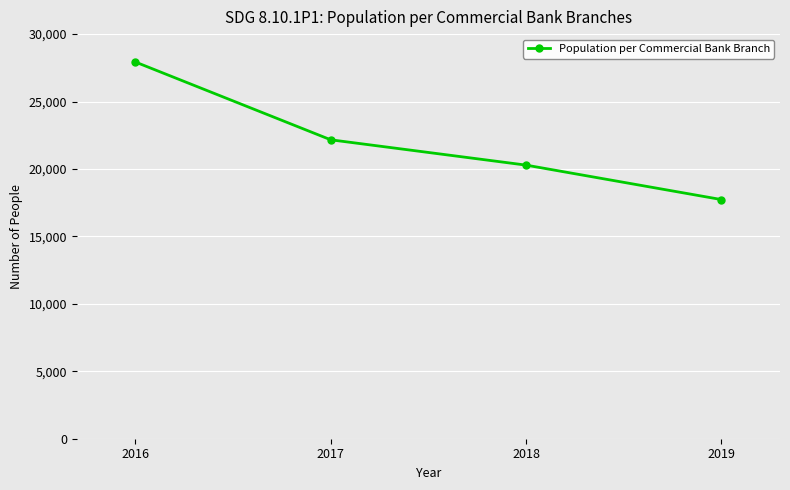

List the labels in order of value, largest first.

2016, 2017, 2018, 2019